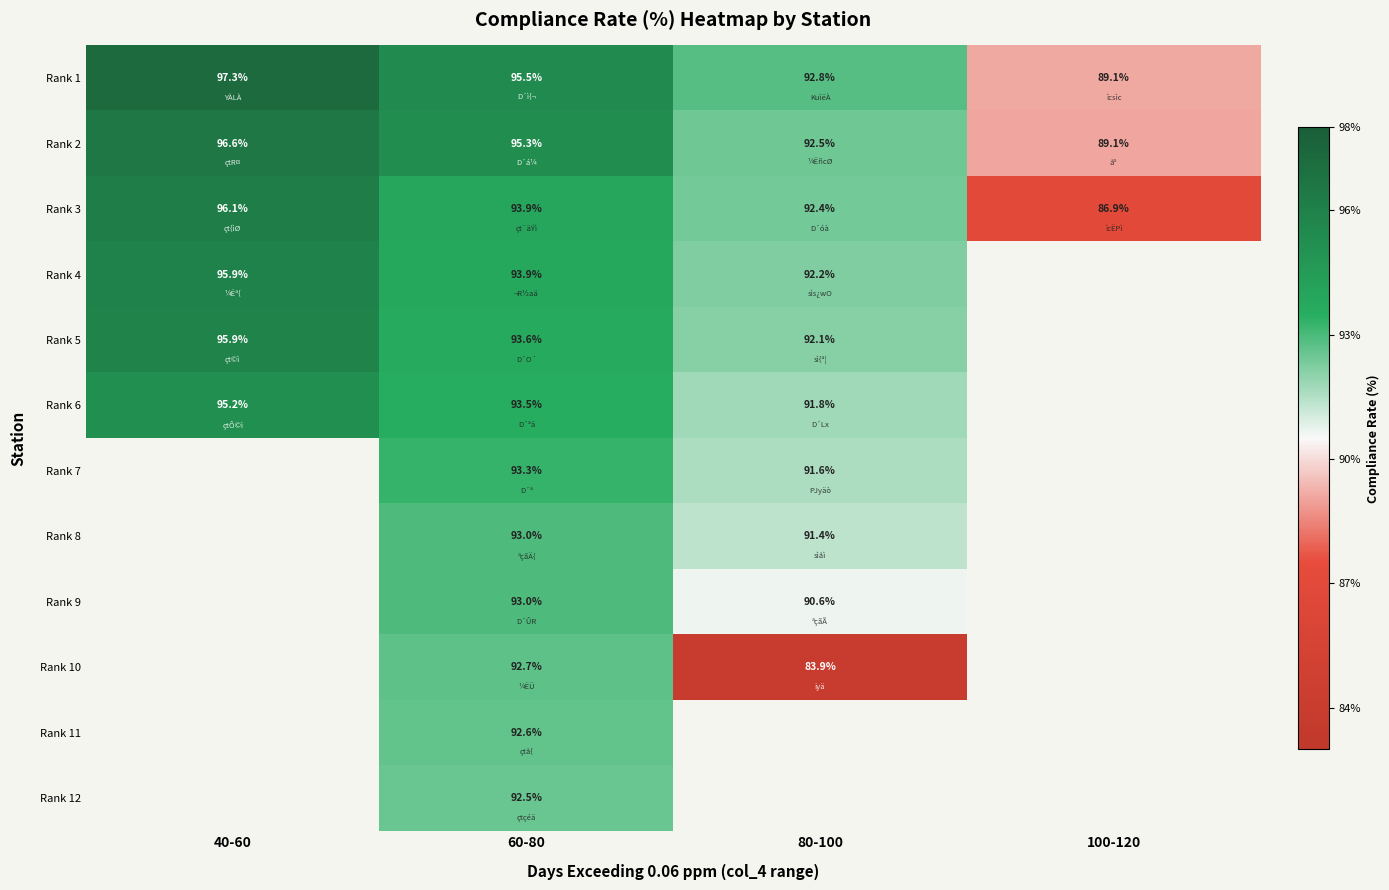

Is the value of Rank 3 at 100-120 greater than the value of Rank 10 at 80-100?

Yes